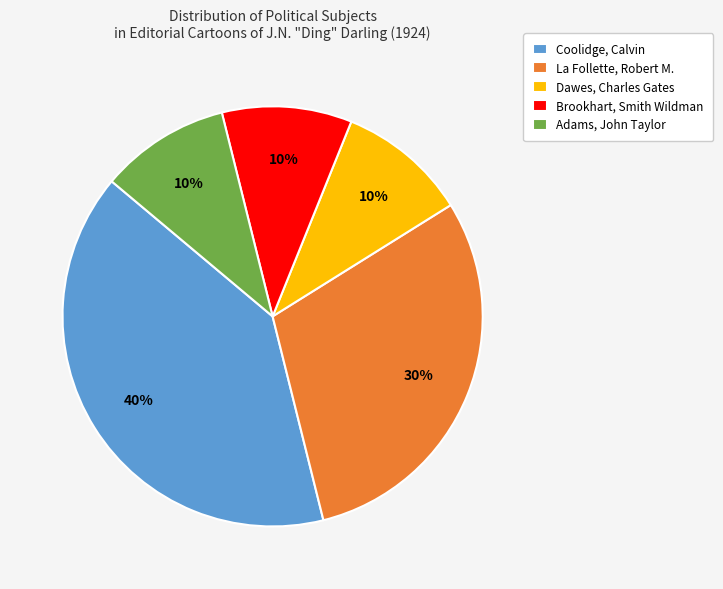

Is it true that Brookhart, Smith Wildman is 3% of the pie?

False